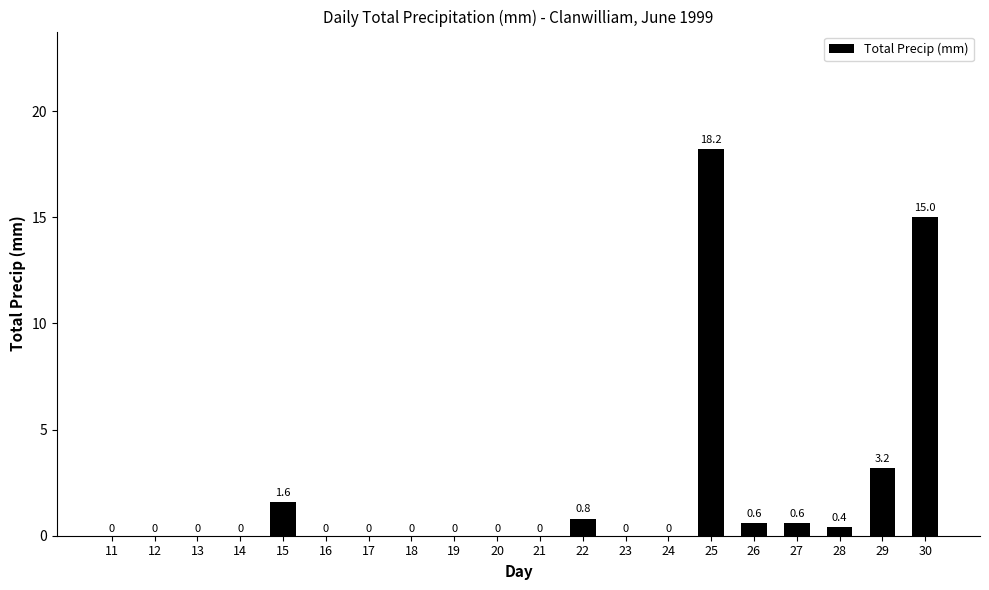

How many positive values are there?

8